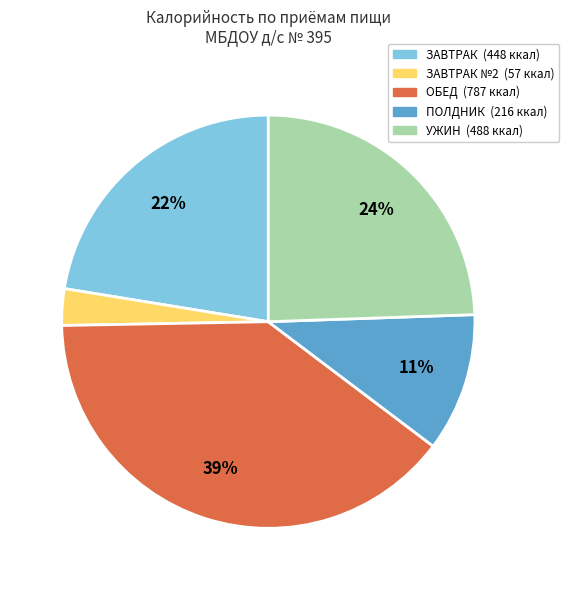

Does any single category account for the majority?

No